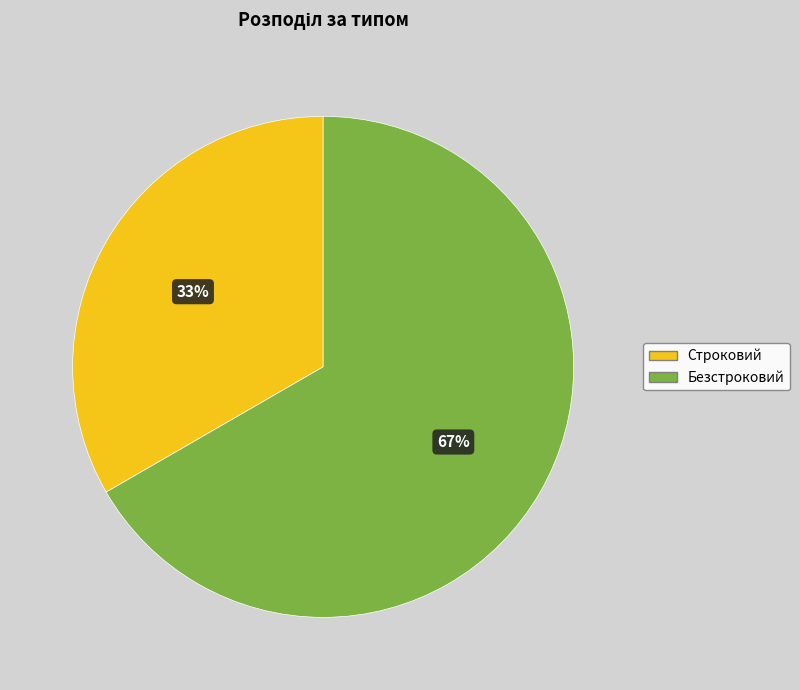

Which category accounts for the majority?

Безстроковий